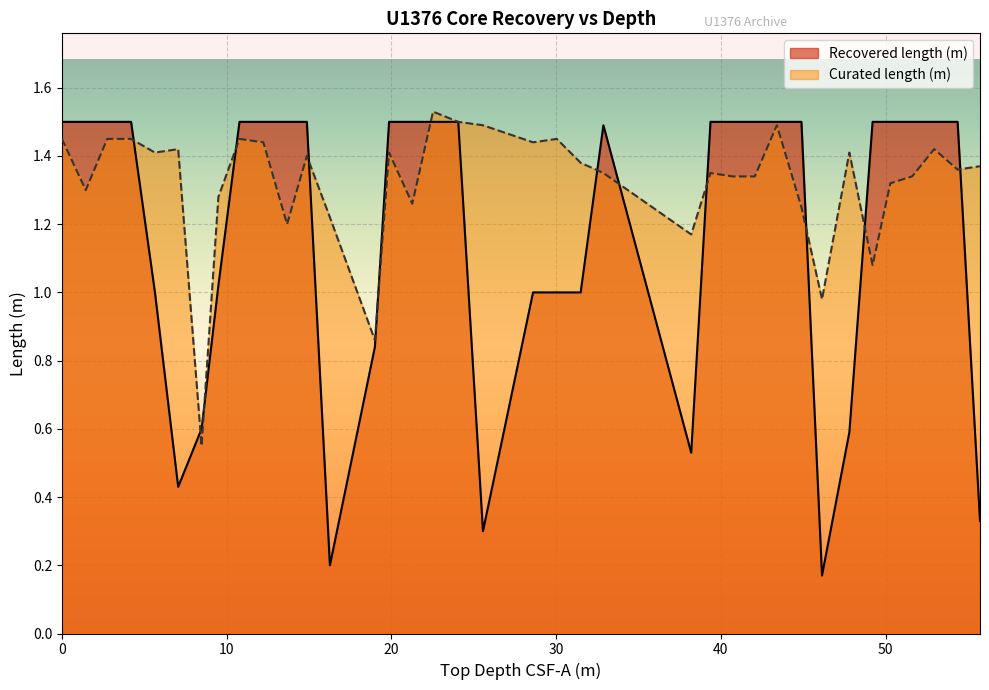

How many interior local valleys does the Recovered length (m) series have?

5